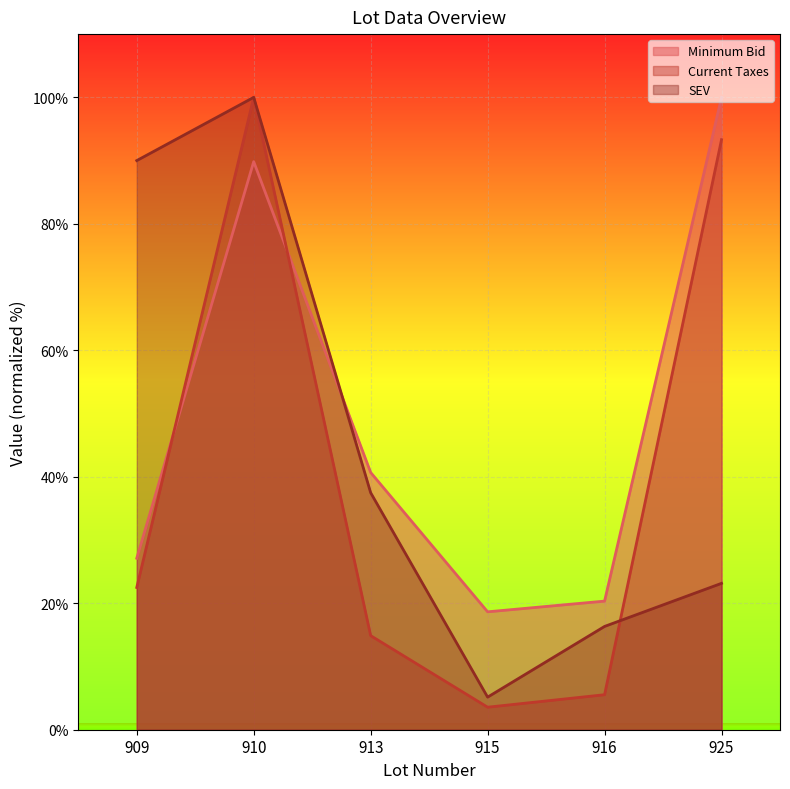

In SEV, how many points are lower than both neighbors (excluding endpoints)?

1